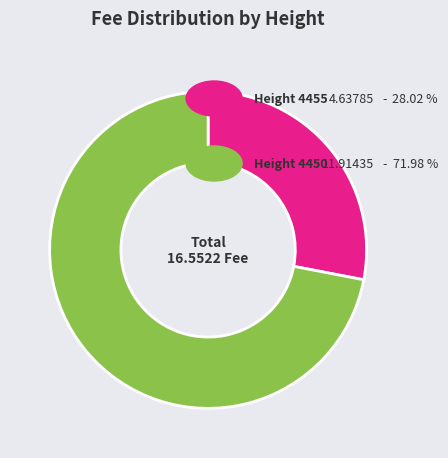

Does any single category account for the majority?

Yes